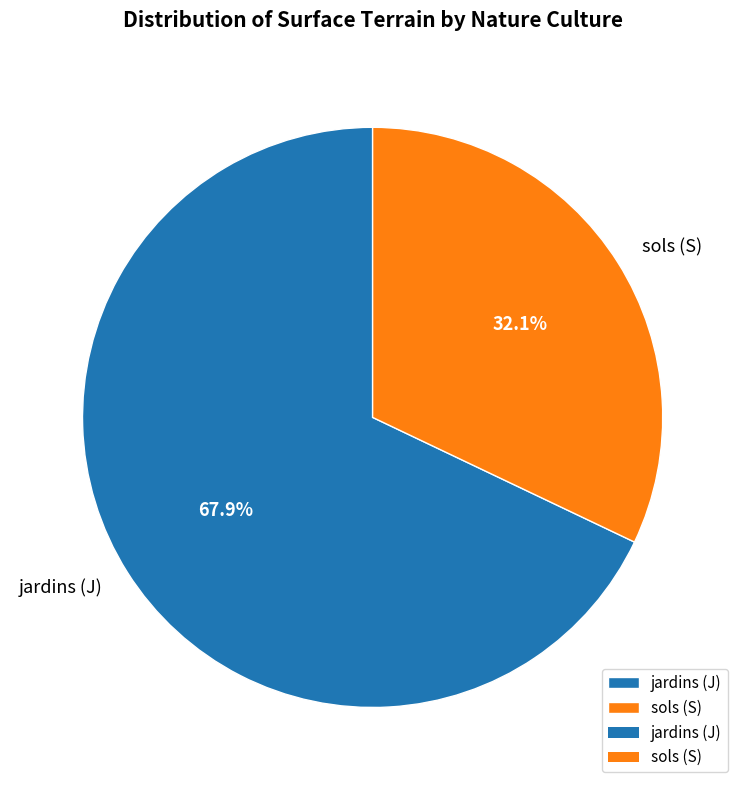

Between jardins (J) and sols (S), which is larger?

jardins (J)